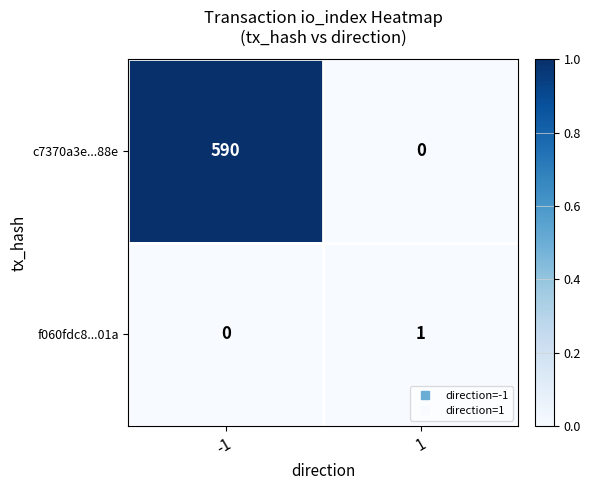

List the labels in order of f060fdc8...01a value, smallest first.

-1, 1